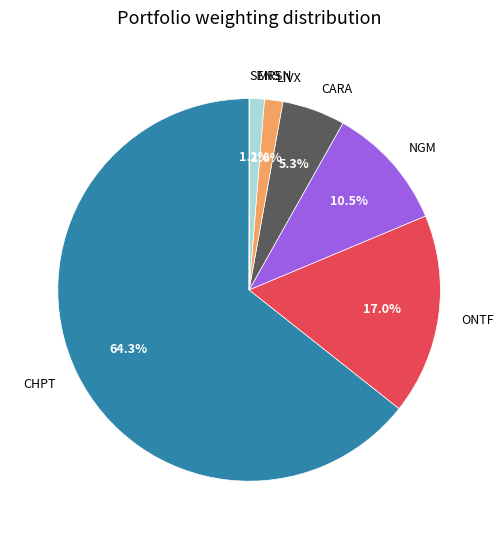

To the nearest percent, what is the difference between the largest and smallest slice percentages?

64%